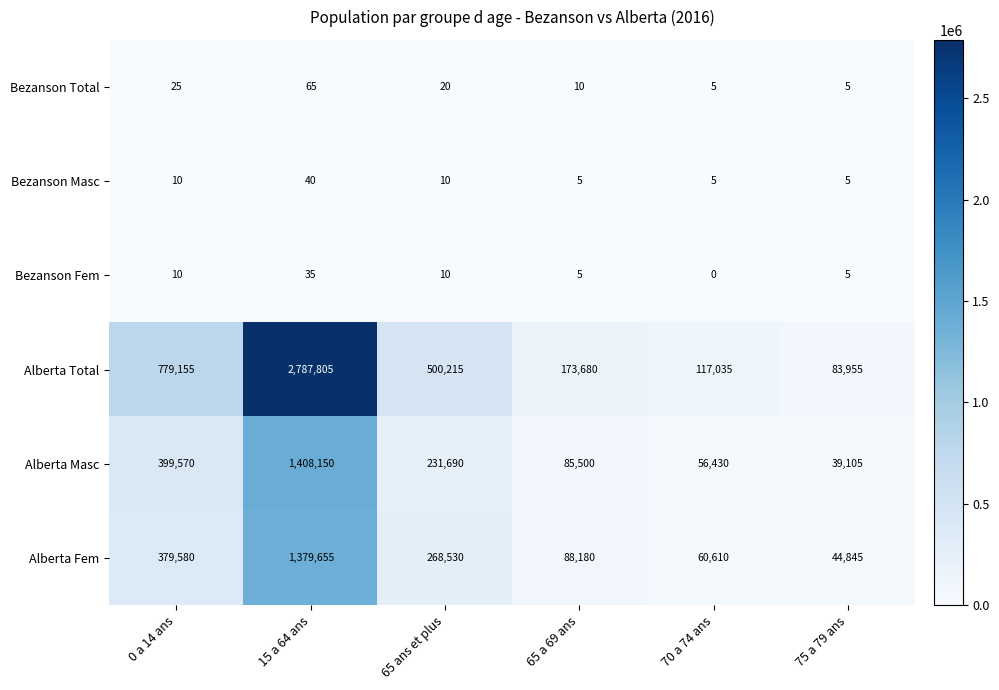

Which series has the largest total across all categories?

Alberta Total